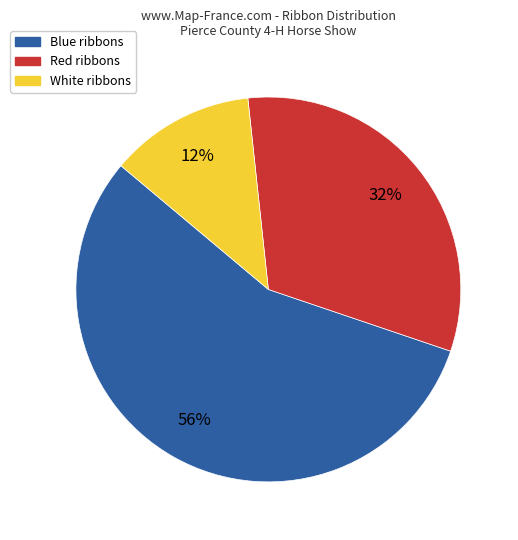

Count the number of slices in the pie.

3